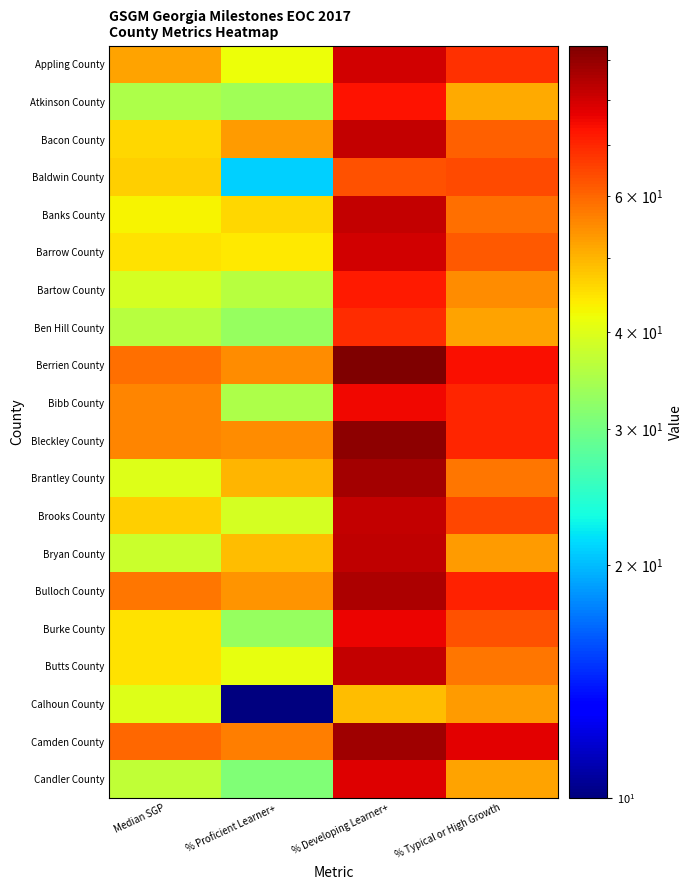

What is the total value across all series at Median SGP?

924